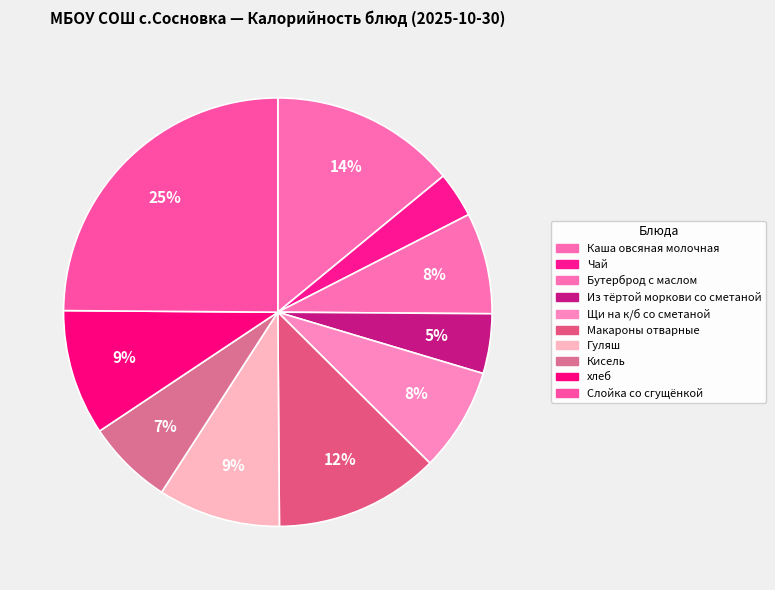

To the nearest percent, what percentage of the pie is Каша овсяная молочная?

14%